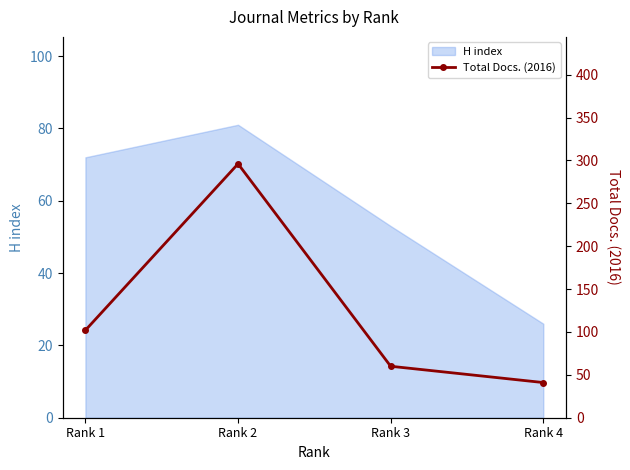

Does the chart have visible grid lines?

No